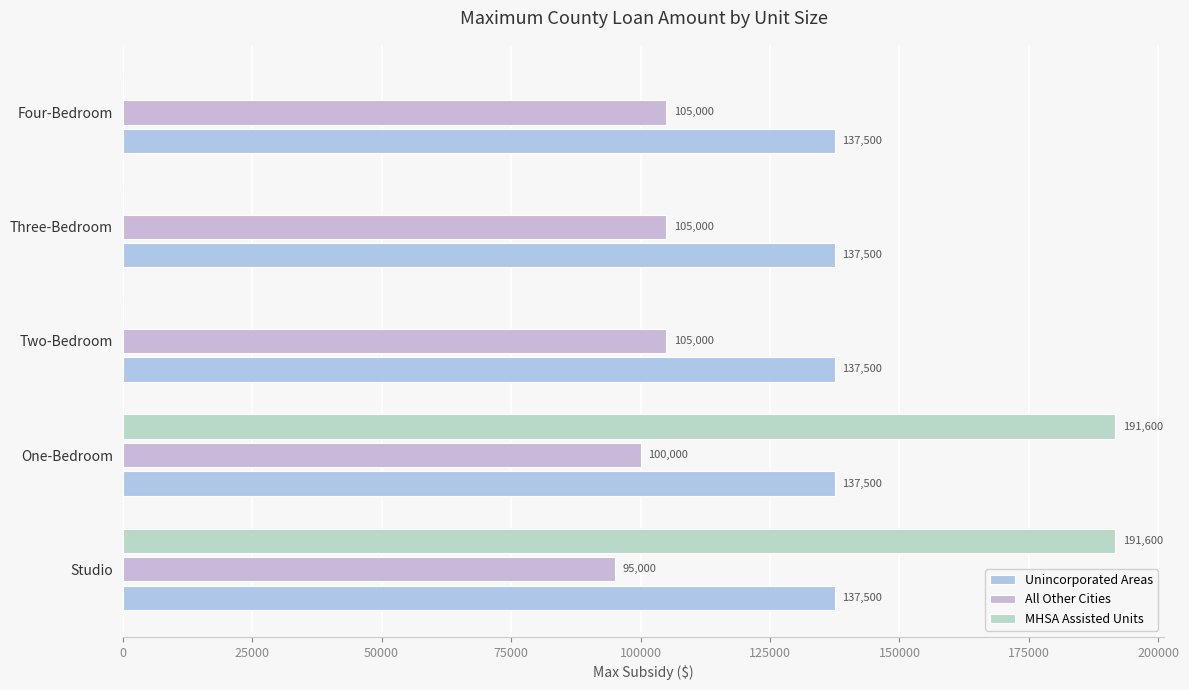

How many series are shown in this chart?

3